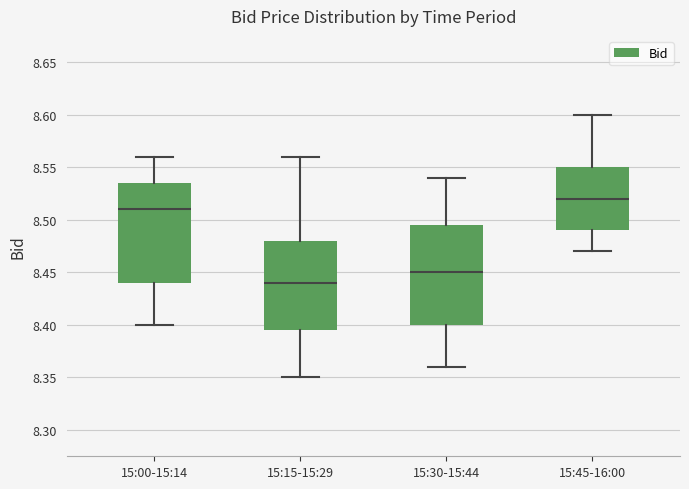

Which box's median line is the lowest?

15:15-15:29